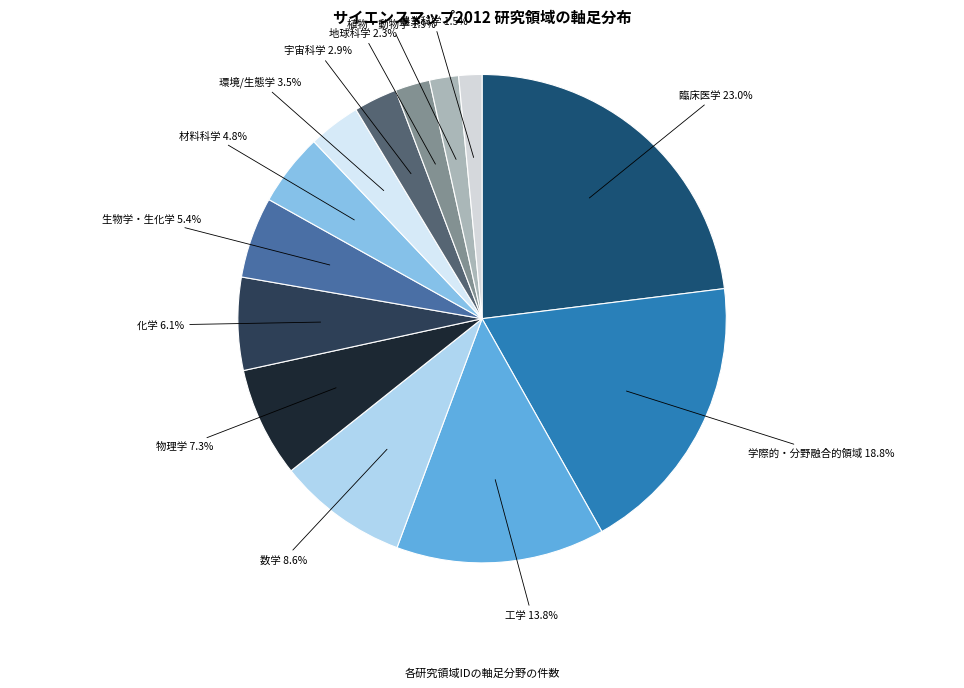

Count the number of slices in the pie.

13